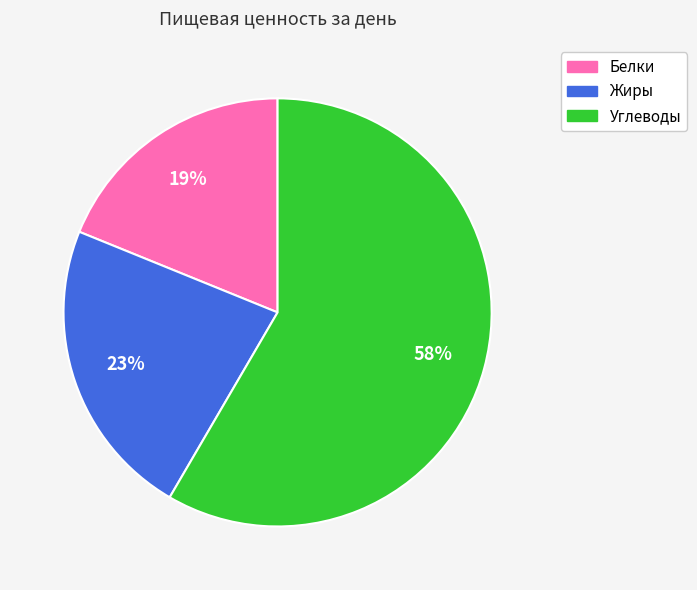

How many segments does this pie chart have?

3